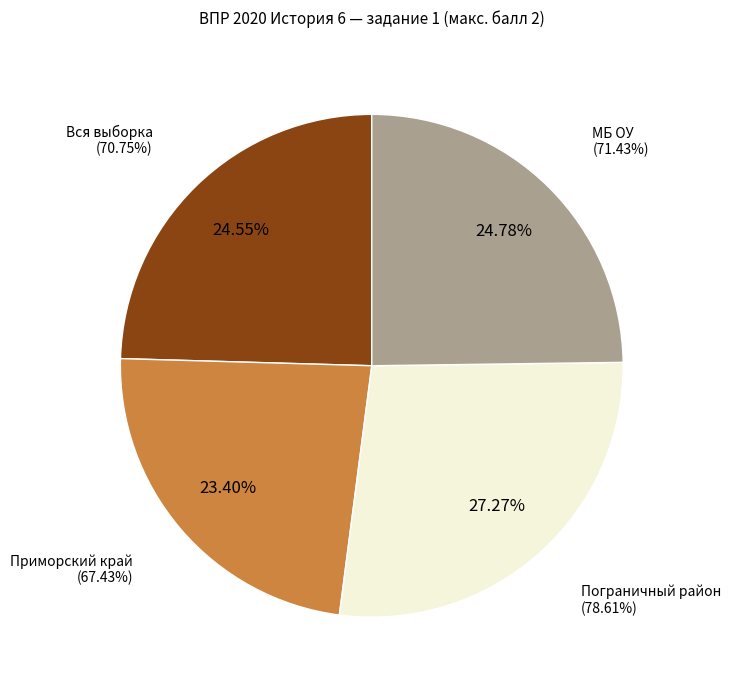

Approximately how many times larger is the value at Муниципальное бюджетное общеобразовательное учреждение compared to Пограничный муниципальный район?

0.9